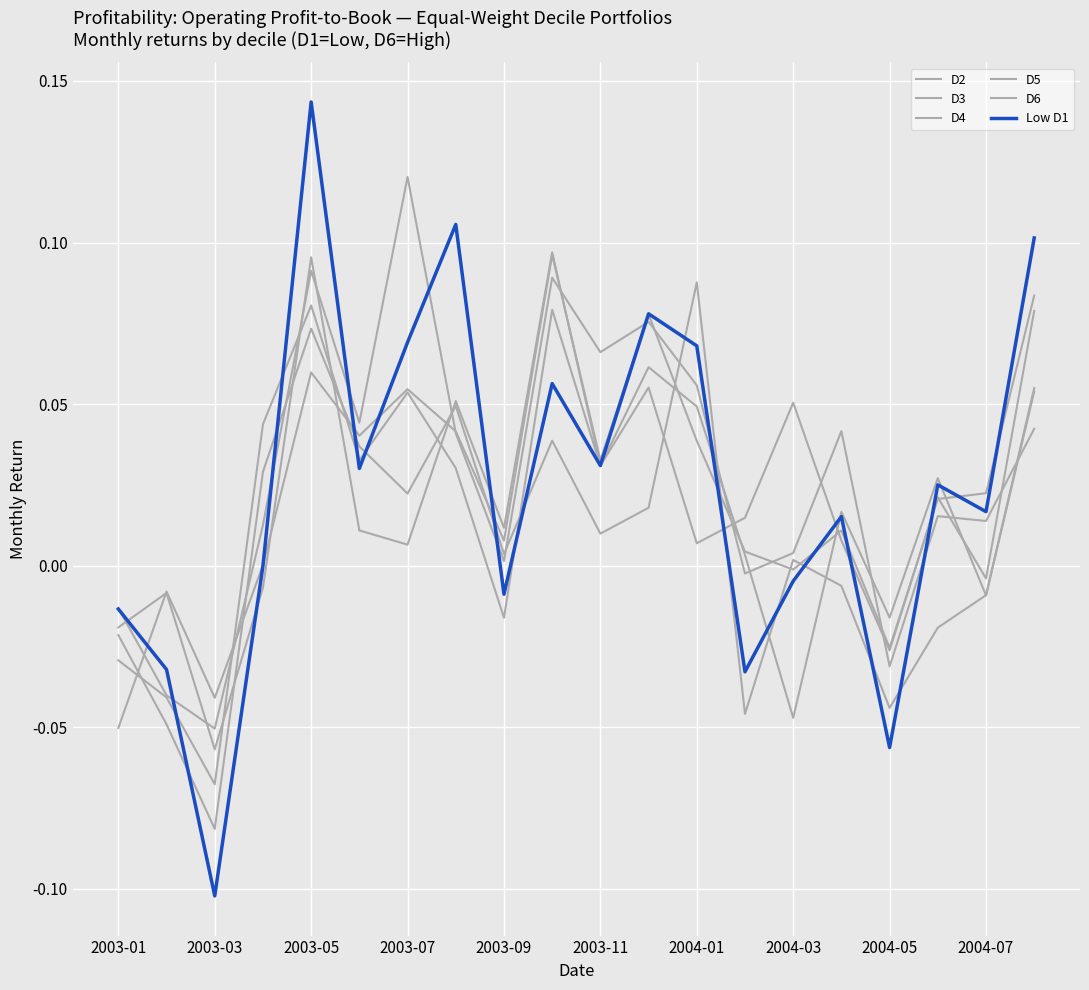

Which series has the largest total across all categories?

D5